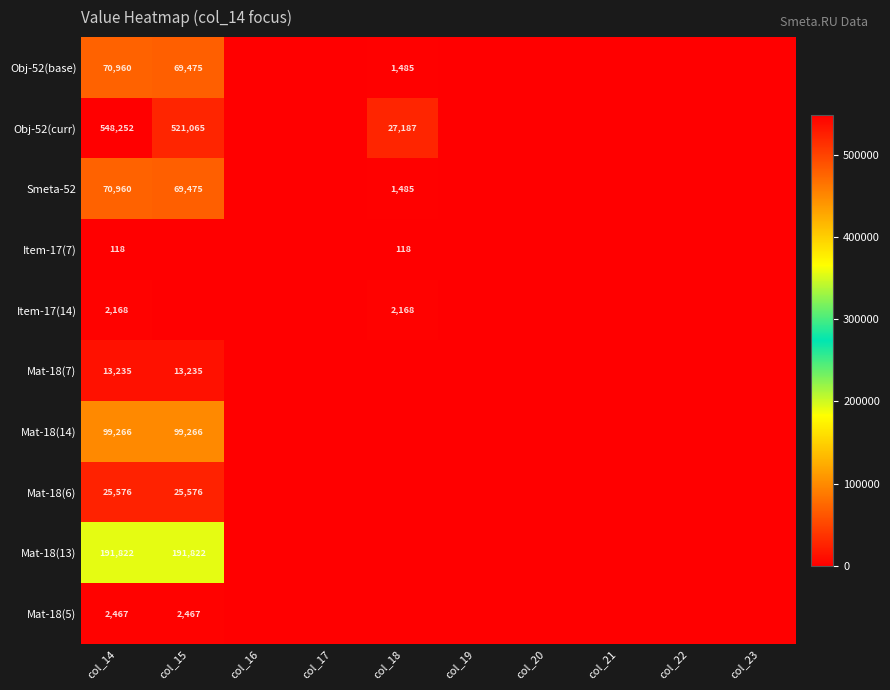

Is it true that Item-17(7) equals 118 at col_18?

True